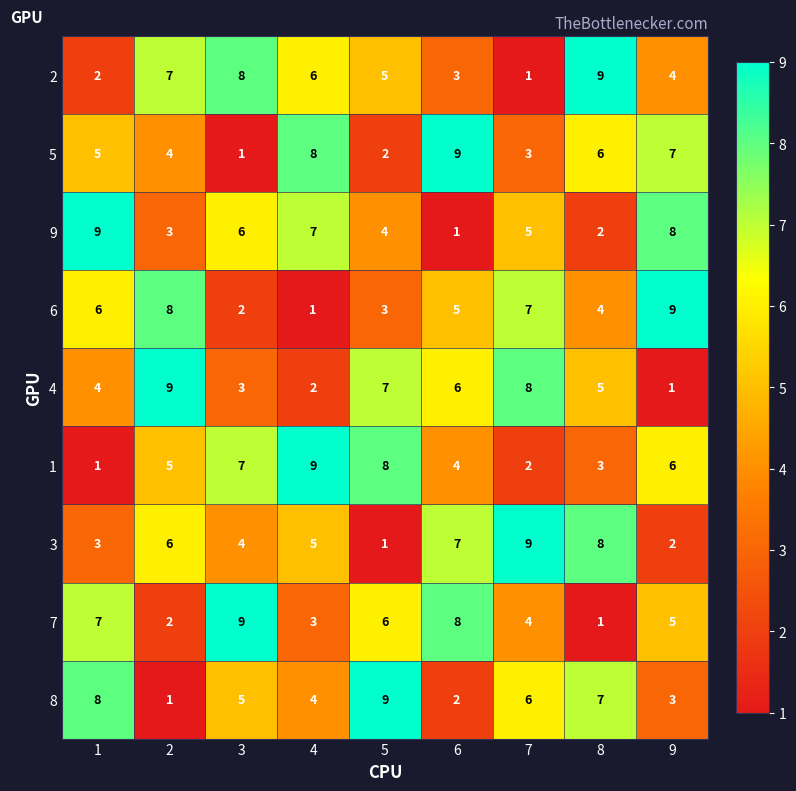

Count the number of categories in the chart.

9